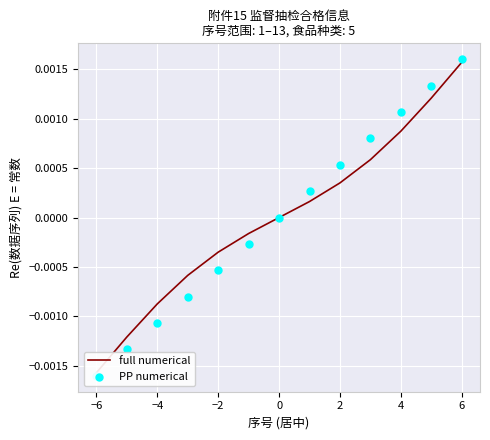

Is the value of full numerical at 11 greater than the value of PP numerical at 4?

Yes